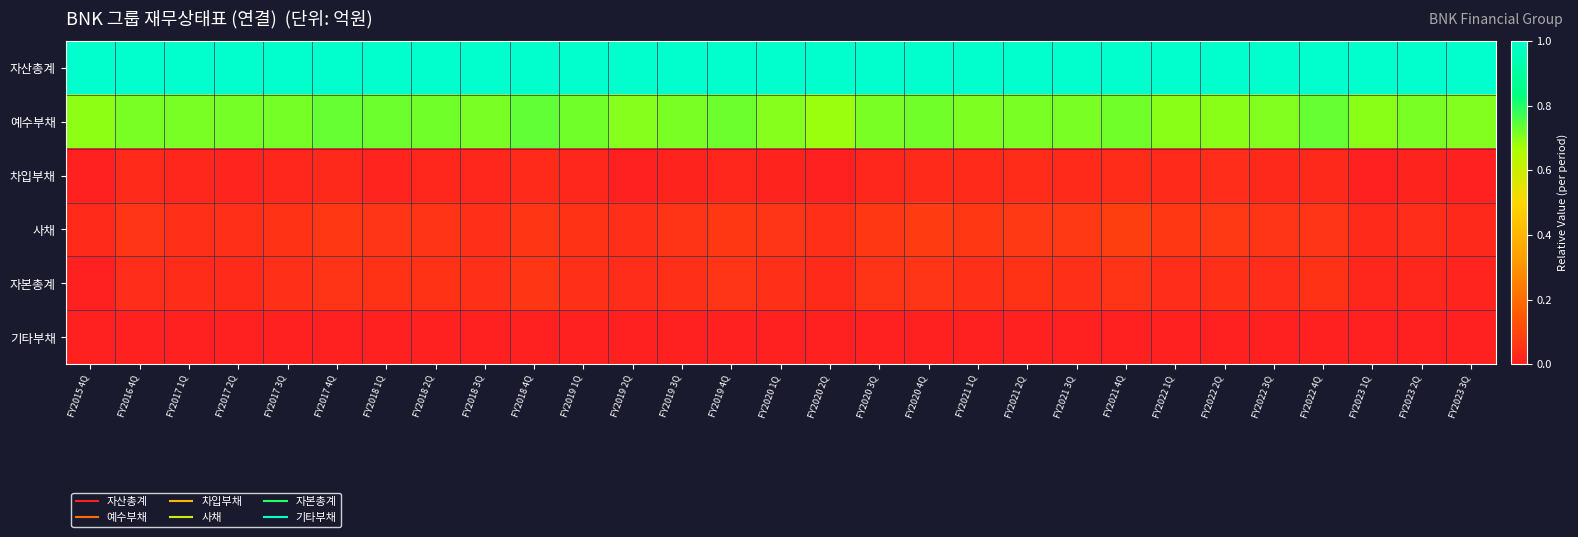

At FY2017 3Q, list the series in order from largest to smallest.

자산총계, 예수부채, 사채, 자본총계, 차입부채, 기타부채